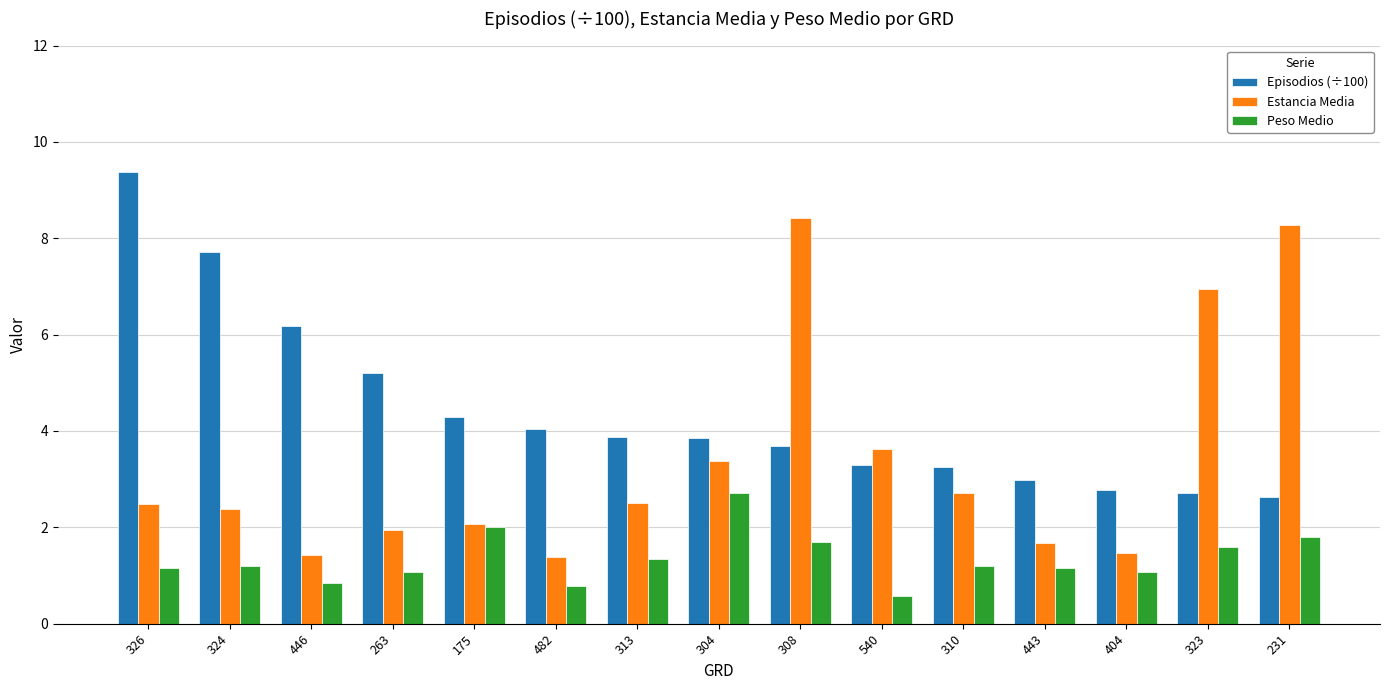

How many bars are there in each group?

3